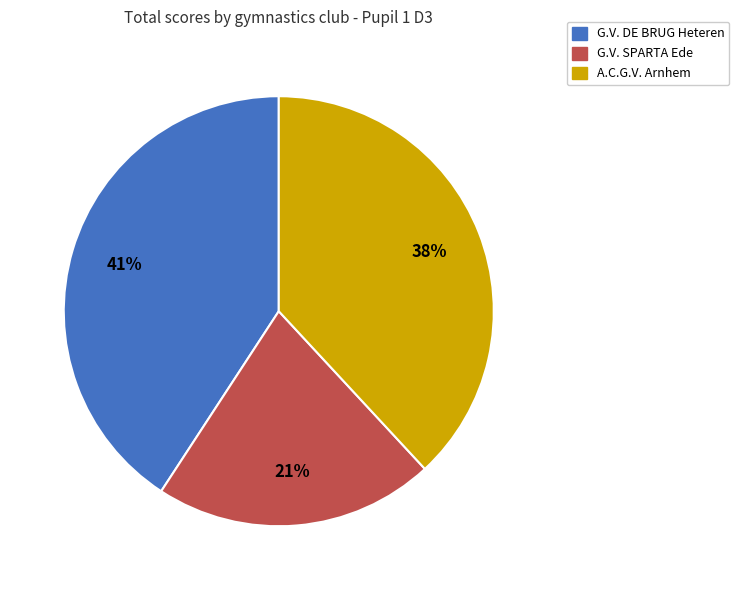

To the nearest percent, what portion does G.V. SPARTA Ede represent?

21%